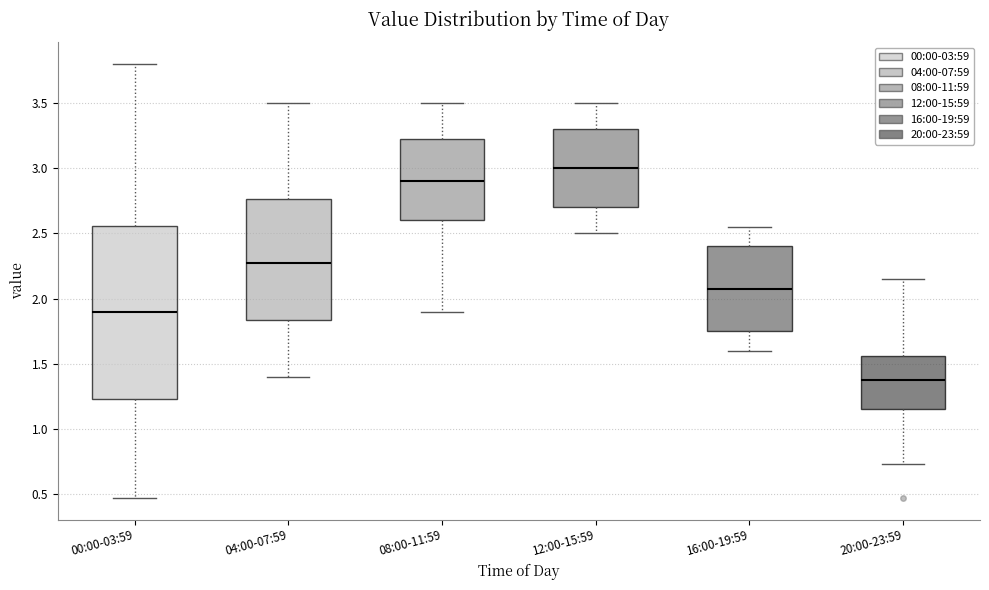

Where does the median line of the box for 04:00-07:59 sit on the y-axis? The values are not printed on the chart, so give them approximately, as read against the axis.

2.30